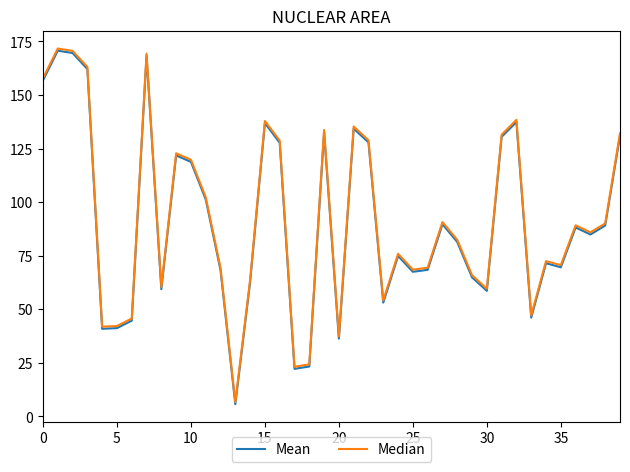

True or false: Median and Mean intersect in this chart.

False